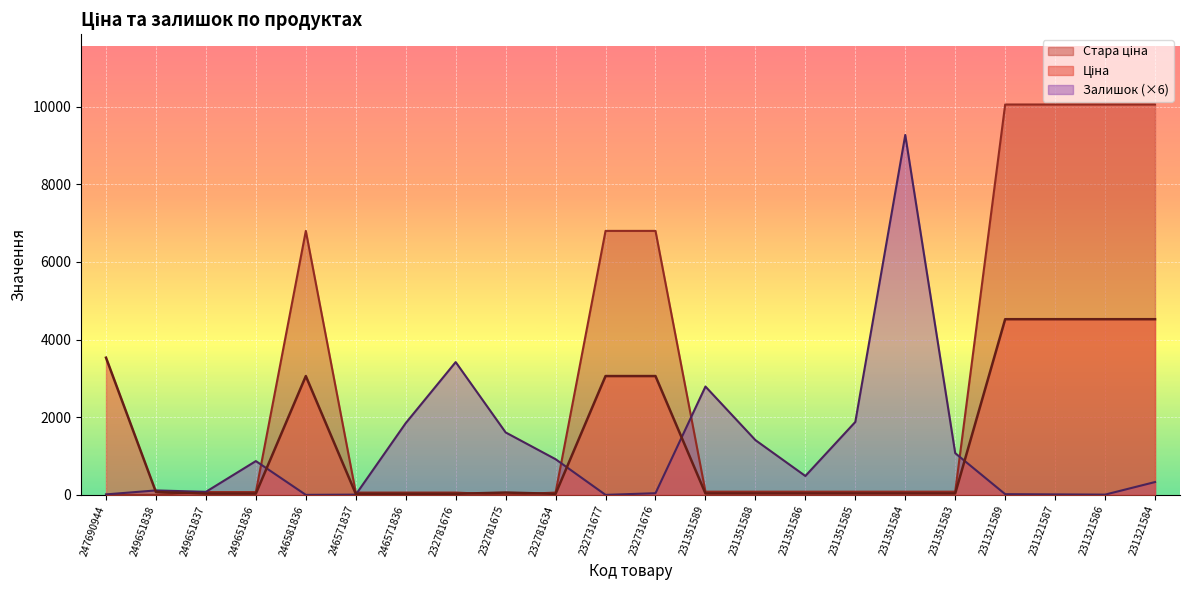

How many values in the Залишок series are below 486?

11